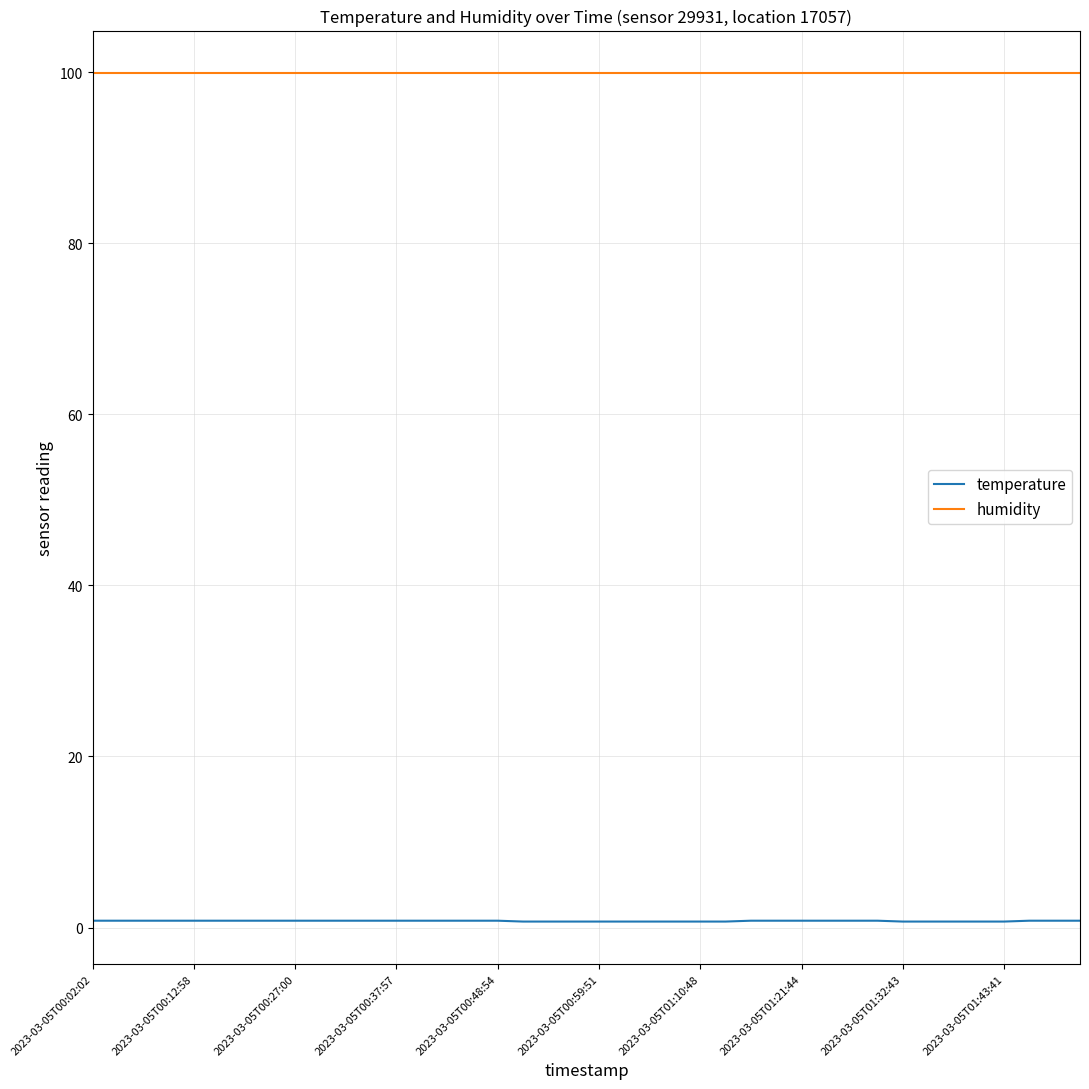

List the series in order of their overall mean, lowest first.

temperature, humidity